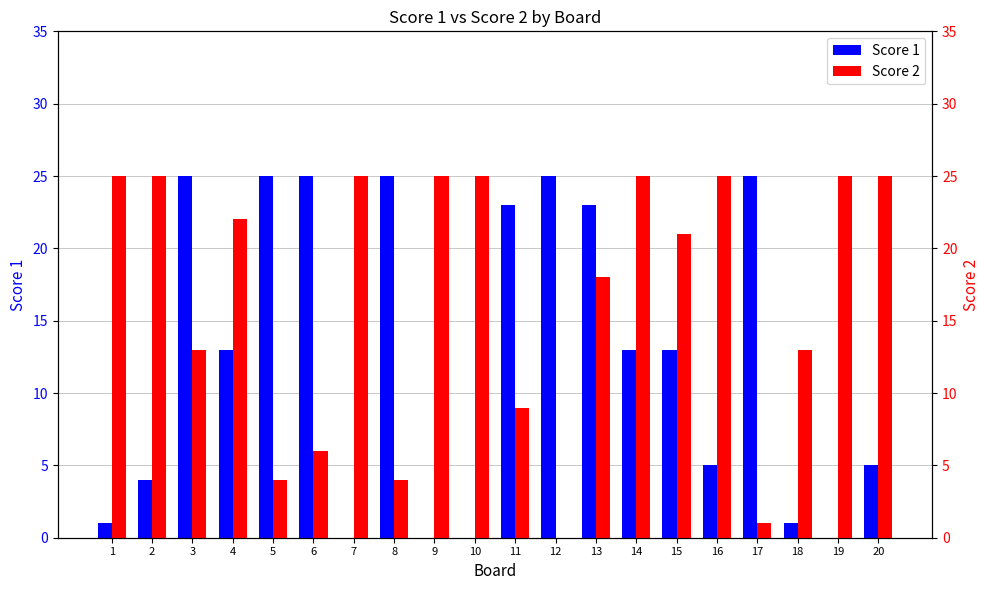

Is it true that Score 1 equals 8 at 20?

False